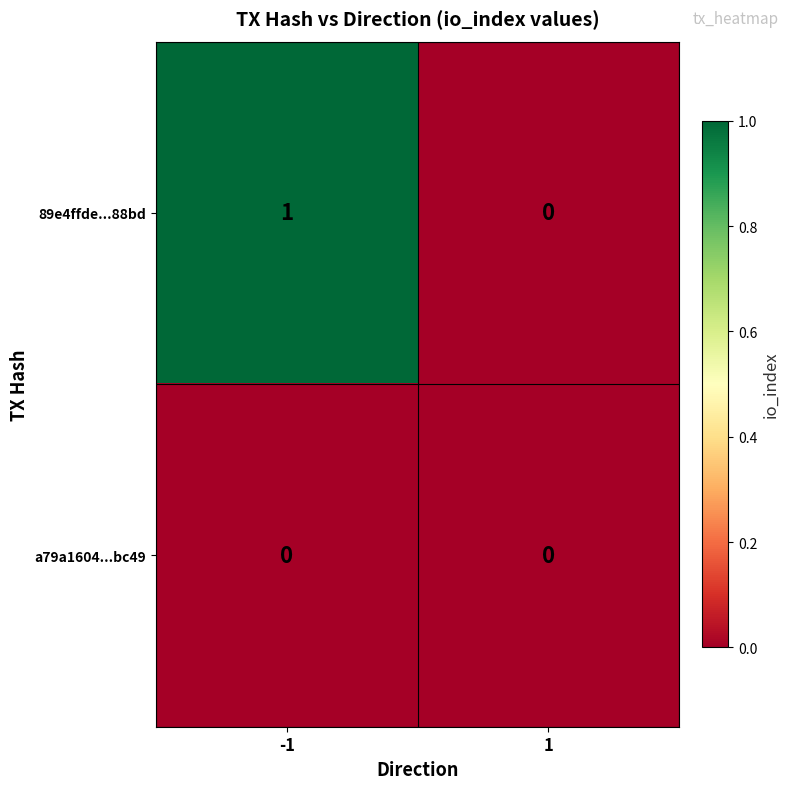

Reading right to left, list all the values displayed in this chart.

89e4ffde...88bd: 1=0	-1=1
a79a1604...bc49: 1=0	-1=0